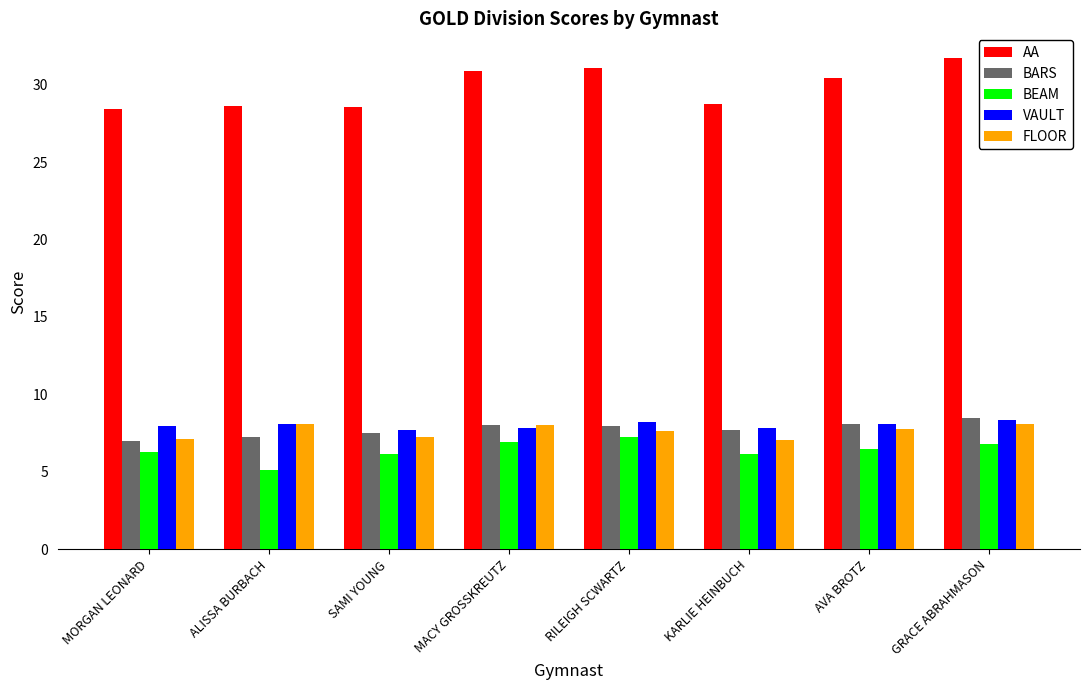

What is the value of the BEAM bar at the 2nd from the left?

5.2